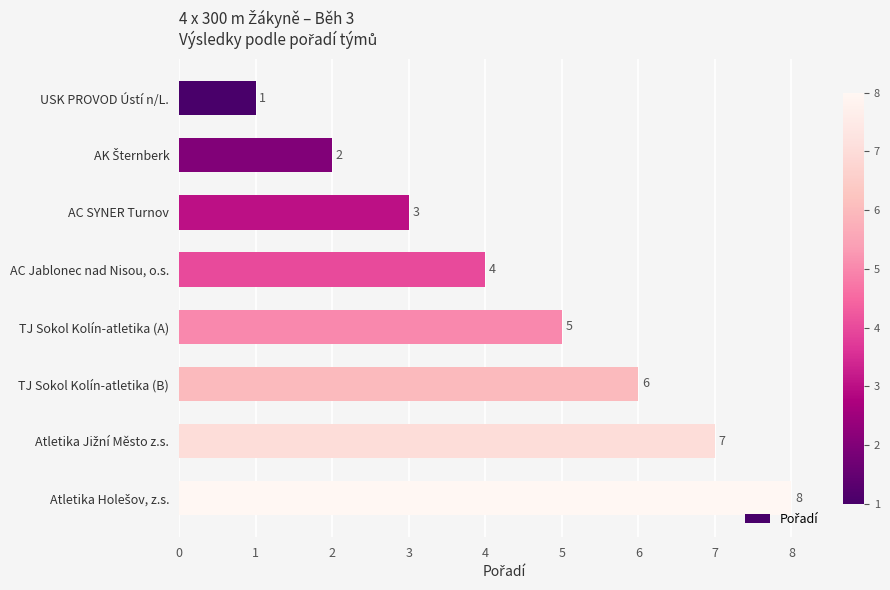

Are the bars horizontal?

Yes